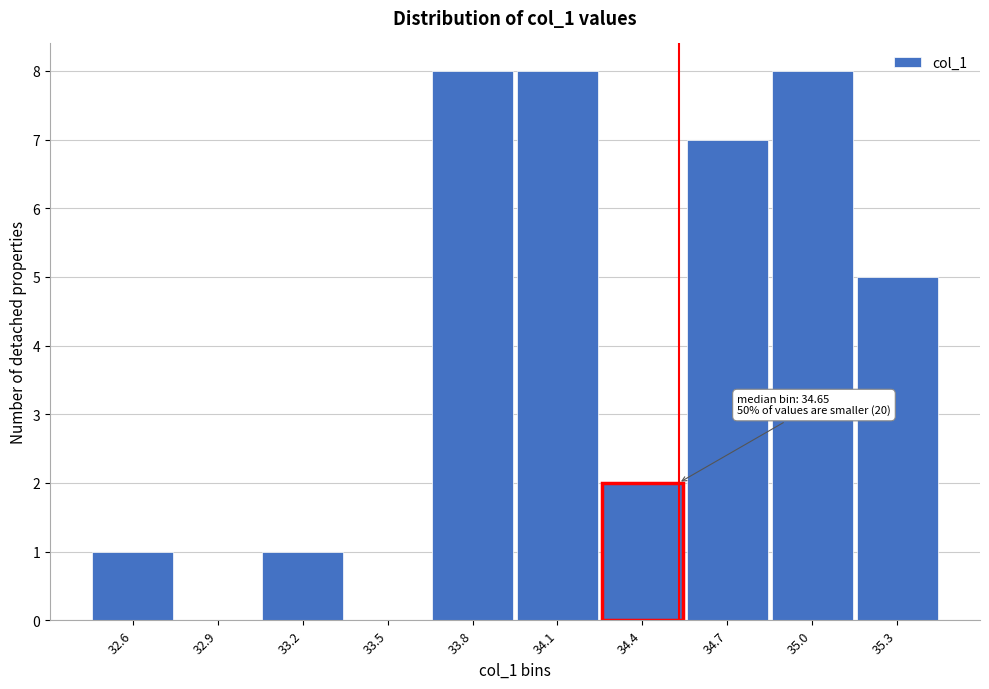

Reading right to left, extract all data points from this chart.

35.3=5	35.0=8	34.7=7	34.4=2	34.1=8	33.8=8	33.5=0	33.2=1	32.9=0	32.6=1